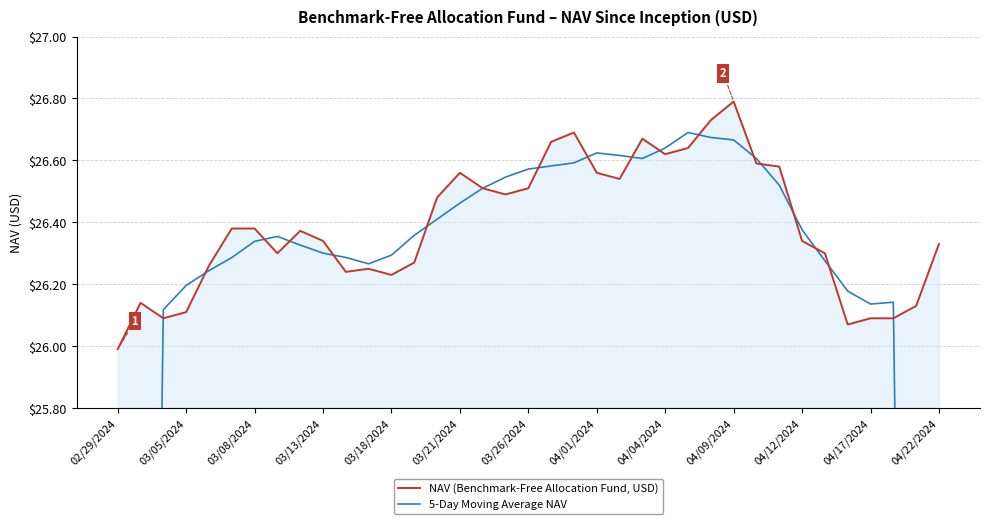

Which label corresponds to the smallest value in the chart?

02/29/2024